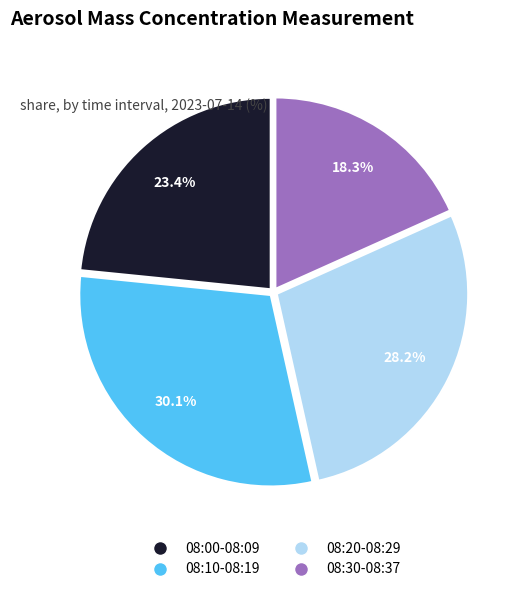

Is there any slice that represents more than half of the pie?

No